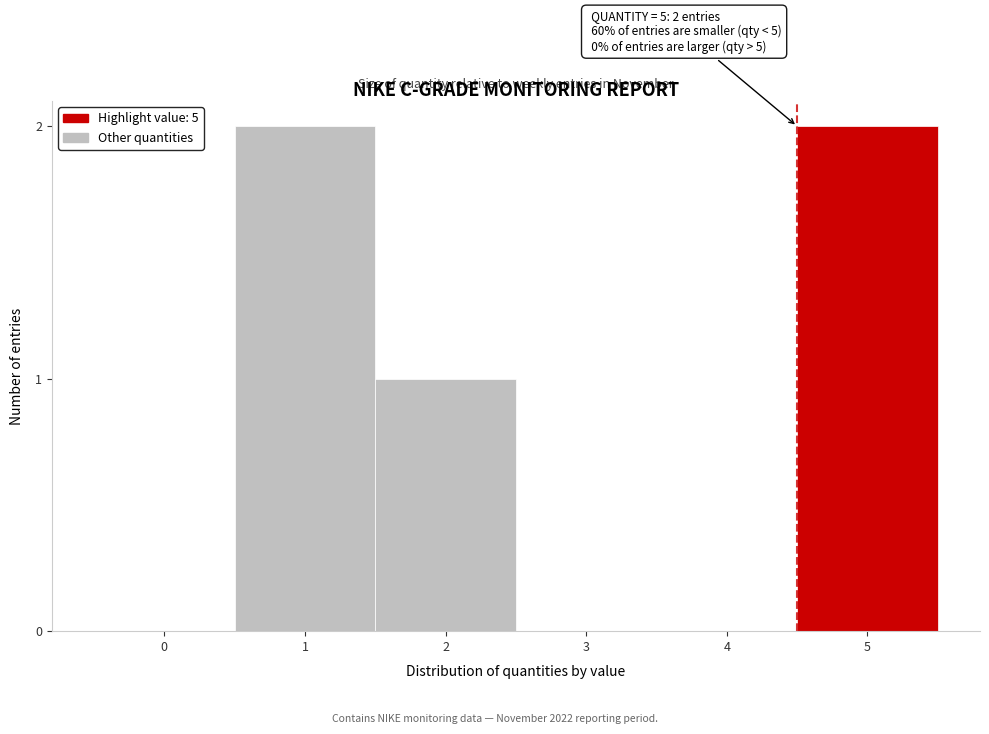

Reading left to right, what are all the values shown in this chart?

0=0	1=2	2=1	3=0	4=0	5=2